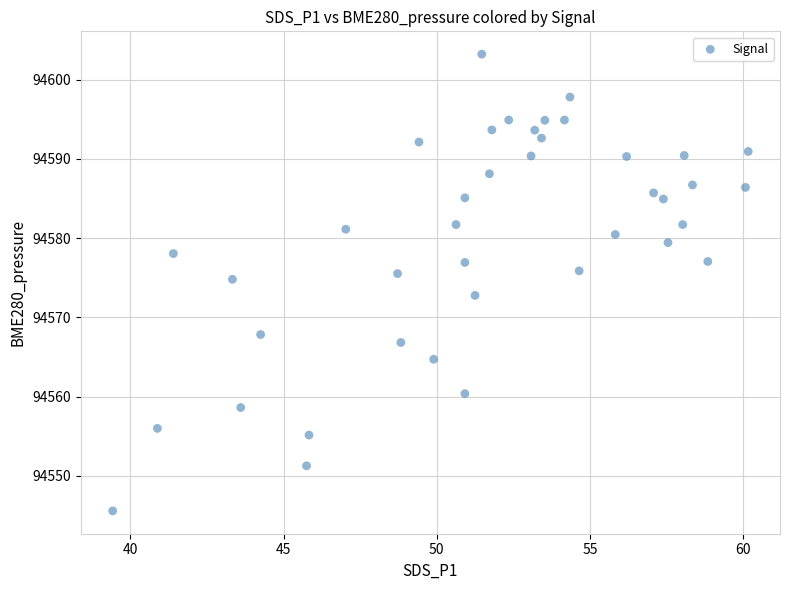

What is the range of Y values (max minus min)?

57.6